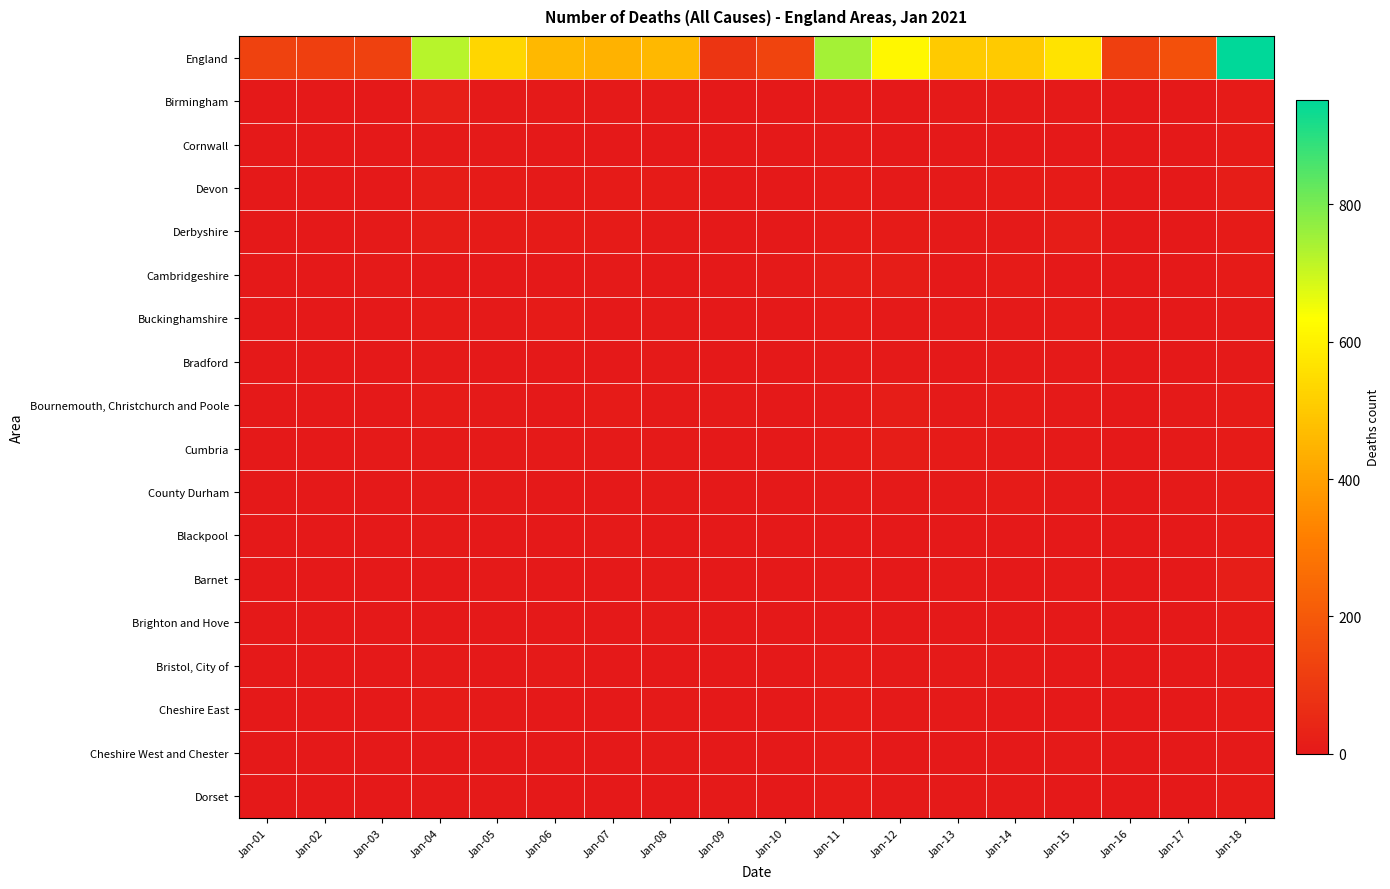

Reading right to left, transcribe all the data shown in this chart.

England: Jan-18=952	Jan-17=174	Jan-16=122	Jan-15=568	Jan-14=504	Jan-13=503	Jan-12=616	Jan-11=747	Jan-10=136	Jan-09=89	Jan-08=458	Jan-07=445	Jan-06=460	Jan-05=532	Jan-04=724	Jan-03=125	Jan-02=119	Jan-01=128
Birmingham: Jan-18=10	Jan-17=0	Jan-16=0	Jan-15=7	Jan-14=5	Jan-13=5	Jan-12=3	Jan-11=6	Jan-10=0	Jan-09=0	Jan-08=5	Jan-07=4	Jan-06=7	Jan-05=5	Jan-04=20	Jan-03=0	Jan-02=1	Jan-01=1
Cornwall: Jan-18=9	Jan-17=0	Jan-16=2	Jan-15=2	Jan-14=2	Jan-13=3	Jan-12=2	Jan-11=4	Jan-10=0	Jan-09=0	Jan-08=1	Jan-07=1	Jan-06=2	Jan-05=6	Jan-04=5	Jan-03=1	Jan-02=0	Jan-01=0
Devon: Jan-18=14	Jan-17=3	Jan-16=2	Jan-15=9	Jan-14=8	Jan-13=6	Jan-12=6	Jan-11=10	Jan-10=3	Jan-09=2	Jan-08=8	Jan-07=11	Jan-06=7	Jan-05=8	Jan-04=13	Jan-03=0	Jan-02=1	Jan-01=3
Derbyshire: Jan-18=9	Jan-17=1	Jan-16=1	Jan-15=14	Jan-14=7	Jan-13=7	Jan-12=11	Jan-11=9	Jan-10=1	Jan-09=1	Jan-08=4	Jan-07=9	Jan-06=11	Jan-05=11	Jan-04=12	Jan-03=4	Jan-02=3	Jan-01=1
Cambridgeshire: Jan-18=10	Jan-17=3	Jan-16=3	Jan-15=2	Jan-14=10	Jan-13=3	Jan-12=13	Jan-11=12	Jan-10=4	Jan-09=3	Jan-08=2	Jan-07=7	Jan-06=2	Jan-05=3	Jan-04=1	Jan-03=4	Jan-02=2	Jan-01=1
Buckinghamshire: Jan-18=7	Jan-17=0	Jan-16=0	Jan-15=9	Jan-14=4	Jan-13=5	Jan-12=7	Jan-11=11	Jan-10=2	Jan-09=2	Jan-08=6	Jan-07=2	Jan-06=11	Jan-05=7	Jan-04=8	Jan-03=1	Jan-02=1	Jan-01=1
Bradford: Jan-18=4	Jan-17=1	Jan-16=1	Jan-15=4	Jan-14=4	Jan-13=0	Jan-12=5	Jan-11=4	Jan-10=0	Jan-09=2	Jan-08=5	Jan-07=1	Jan-06=0	Jan-05=2	Jan-04=7	Jan-03=1	Jan-02=0	Jan-01=3
Bournemouth, Christchurch and Poole: Jan-18=10	Jan-17=6	Jan-16=1	Jan-15=7	Jan-14=10	Jan-13=7	Jan-12=12	Jan-11=7	Jan-10=2	Jan-09=4	Jan-08=5	Jan-07=9	Jan-06=2	Jan-05=6	Jan-04=9	Jan-03=3	Jan-02=0	Jan-01=3
Cumbria: Jan-18=11	Jan-17=7	Jan-16=2	Jan-15=6	Jan-14=5	Jan-13=8	Jan-12=12	Jan-11=10	Jan-10=1	Jan-09=0	Jan-08=5	Jan-07=6	Jan-06=4	Jan-05=5	Jan-04=4	Jan-03=4	Jan-02=1	Jan-01=2
County Durham: Jan-18=11	Jan-17=4	Jan-16=0	Jan-15=6	Jan-14=8	Jan-13=4	Jan-12=4	Jan-11=7	Jan-10=0	Jan-09=0	Jan-08=7	Jan-07=3	Jan-06=3	Jan-05=6	Jan-04=6	Jan-03=1	Jan-02=1	Jan-01=1
Blackpool: Jan-18=8	Jan-17=0	Jan-16=2	Jan-15=2	Jan-14=1	Jan-13=1	Jan-12=0	Jan-11=2	Jan-10=1	Jan-09=0	Jan-08=0	Jan-07=4	Jan-06=2	Jan-05=3	Jan-04=5	Jan-03=0	Jan-02=1	Jan-01=0
Barnet: Jan-18=15	Jan-17=0	Jan-16=1	Jan-15=5	Jan-14=0	Jan-13=5	Jan-12=1	Jan-11=5	Jan-10=0	Jan-09=0	Jan-08=6	Jan-07=0	Jan-06=3	Jan-05=5	Jan-04=3	Jan-03=0	Jan-02=0	Jan-01=1
Brighton and Hove: Jan-18=8	Jan-17=1	Jan-16=0	Jan-15=1	Jan-14=3	Jan-13=3	Jan-12=1	Jan-11=2	Jan-10=1	Jan-09=3	Jan-08=4	Jan-07=2	Jan-06=1	Jan-05=1	Jan-04=3	Jan-03=0	Jan-02=0	Jan-01=1
Bristol, City of: Jan-18=6	Jan-17=0	Jan-16=2	Jan-15=3	Jan-14=5	Jan-13=5	Jan-12=4	Jan-11=9	Jan-10=1	Jan-09=0	Jan-08=3	Jan-07=1	Jan-06=5	Jan-05=1	Jan-04=6	Jan-03=0	Jan-02=0	Jan-01=0
Cheshire East: Jan-18=9	Jan-17=1	Jan-16=0	Jan-15=3	Jan-14=1	Jan-13=6	Jan-12=5	Jan-11=10	Jan-10=2	Jan-09=0	Jan-08=5	Jan-07=1	Jan-06=3	Jan-05=4	Jan-04=11	Jan-03=0	Jan-02=3	Jan-01=1
Cheshire West and Chester: Jan-18=7	Jan-17=0	Jan-16=1	Jan-15=5	Jan-14=2	Jan-13=1	Jan-12=2	Jan-11=8	Jan-10=1	Jan-09=0	Jan-08=6	Jan-07=2	Jan-06=3	Jan-05=1	Jan-04=3	Jan-03=1	Jan-02=0	Jan-01=0
Dorset: Jan-18=8	Jan-17=3	Jan-16=1	Jan-15=2	Jan-14=4	Jan-13=5	Jan-12=6	Jan-11=11	Jan-10=0	Jan-09=4	Jan-08=1	Jan-07=2	Jan-06=2	Jan-05=7	Jan-04=5	Jan-03=1	Jan-02=0	Jan-01=1